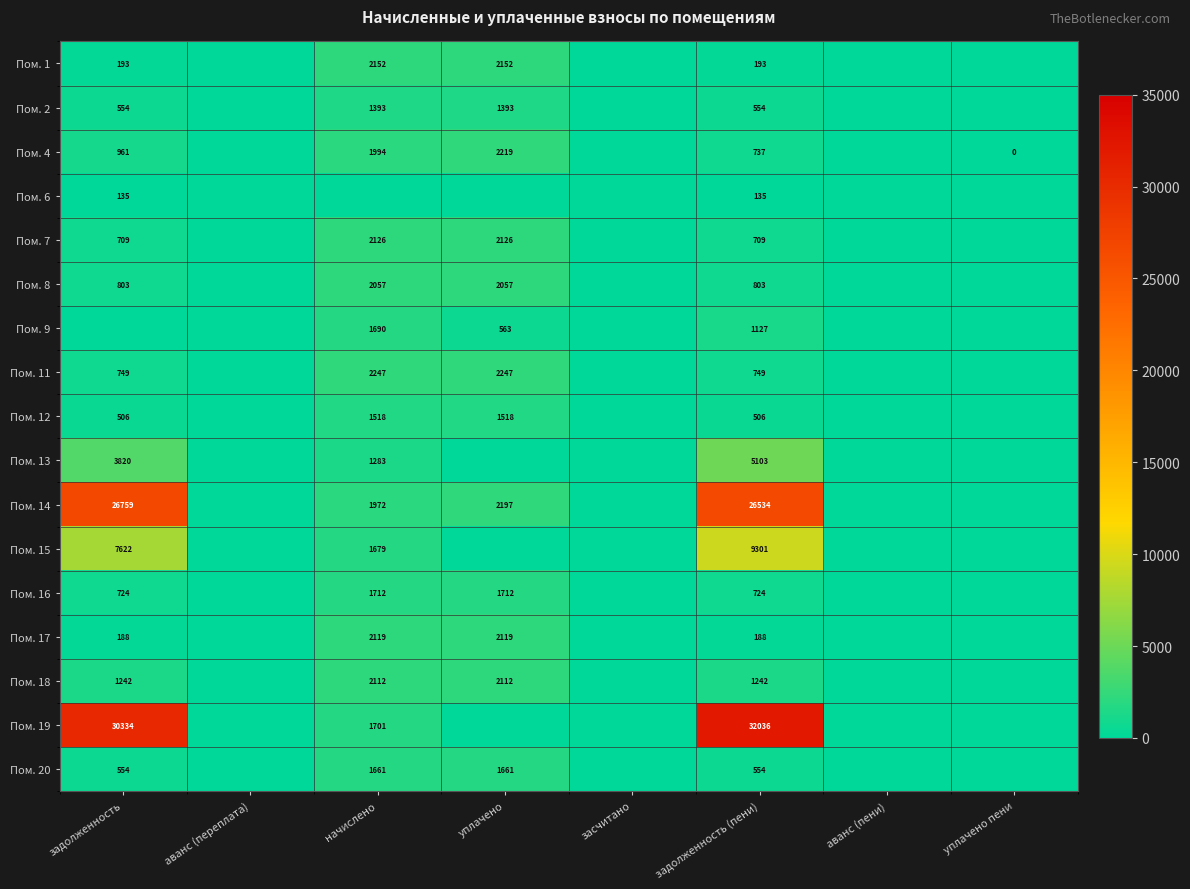

True or false: Пом. 18 has a value of 1262 at уплачено.

False